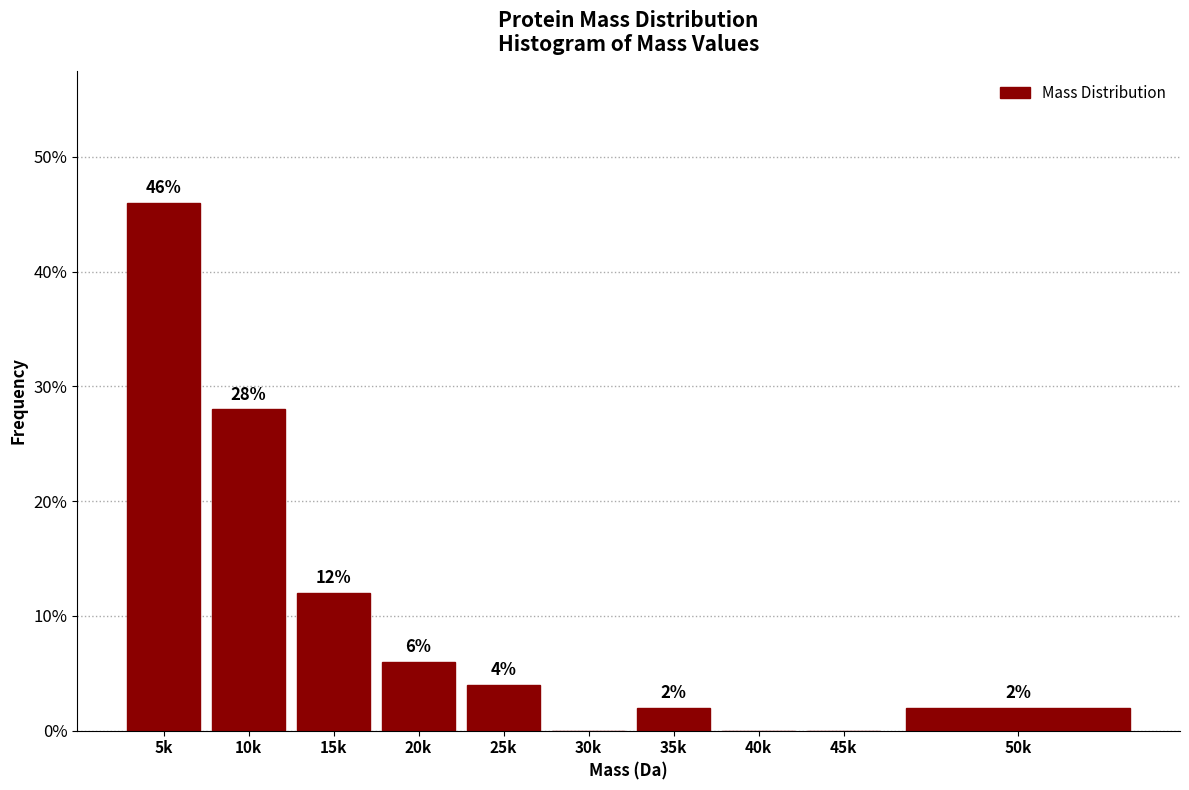

Reading right to left, what are all the values shown in this chart?

50k=2.0	45k=0.0	40k=0.0	35k=2.0	30k=0.0	25k=4.0	20k=6.0	15k=12.0	10k=28.0	5k=46.0